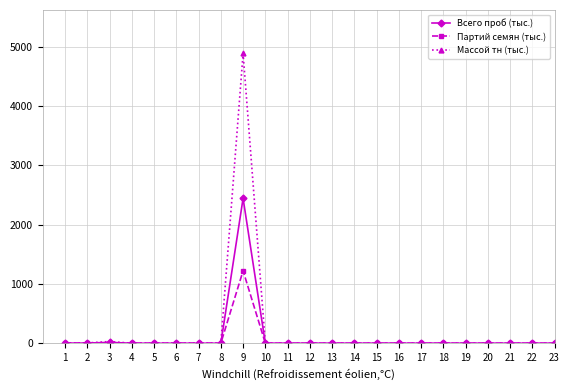

What is the greatest value displayed?

4885.7